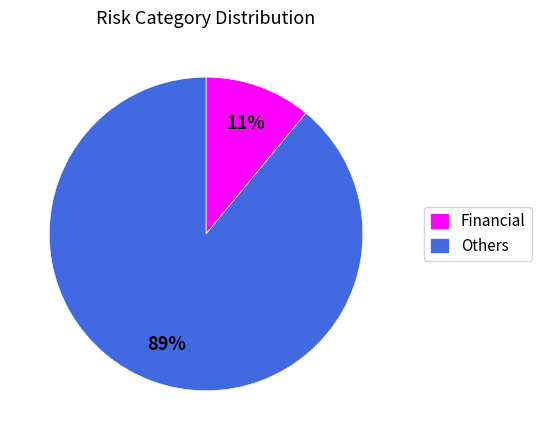

What is the ratio of the value at Others to the value at Financial?

8.1